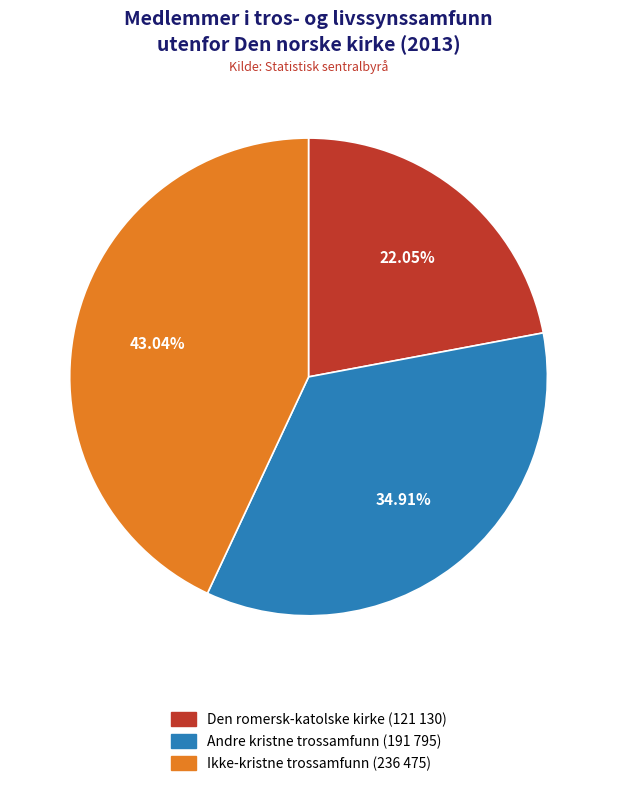

How many slices are in this pie chart?

3